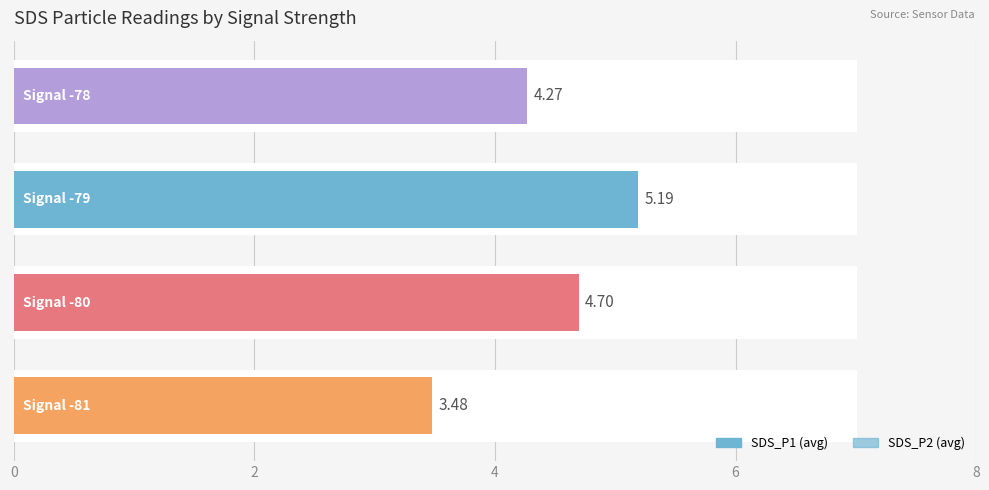

What is the average value of the SDS_P2 series?

3.7